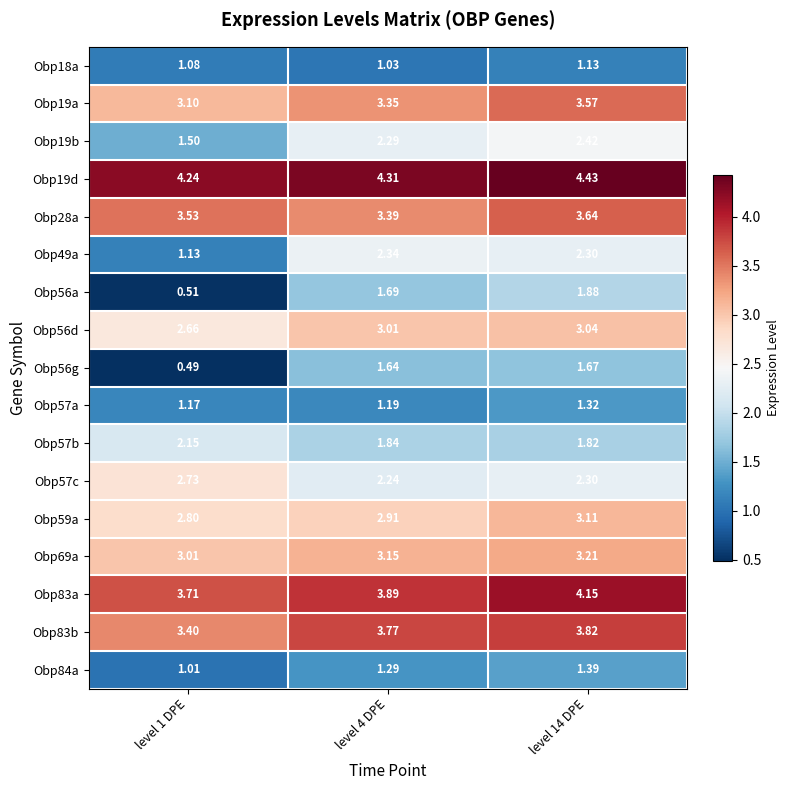

Is the value of Obp84a at level 14 DPE greater than the value of Obp56a at level 1 DPE?

Yes